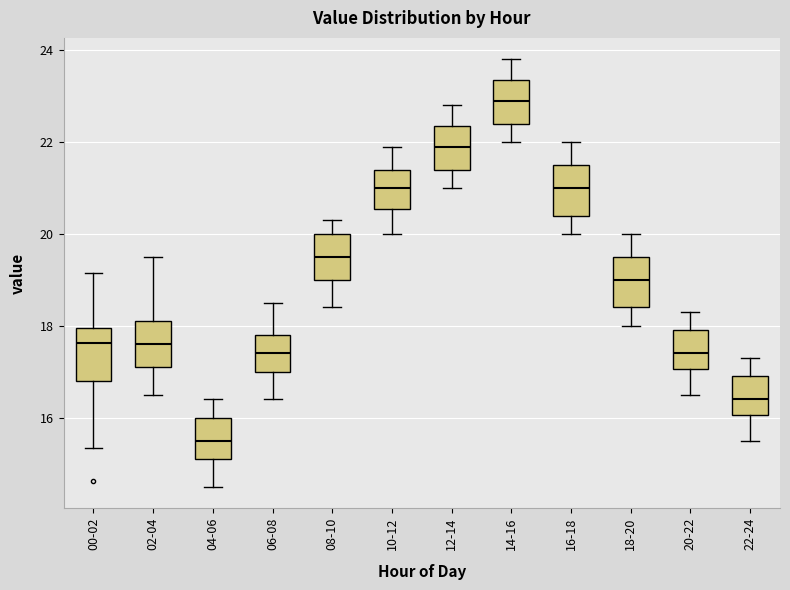

Reading left to right, read every box against the y-axis: the position of its median line, the range the box covers, and the ends of its whiskers. The values are not printed on the chart, so give them approximately, as read against the axis.

00-02: median 17.6, box 16.8 to 18.0, whiskers 15.4 to 19.2
02-04: median 17.6, box 17.2 to 18.2, whiskers 16.6 to 19.6
04-06: median 15.6, box 15.2 to 16.0, whiskers 14.6 to 16.4
06-08: median 17.4, box 17.0 to 17.8, whiskers 16.4 to 18.6
08-10: median 19.6, box 19.0 to 20.0, whiskers 18.4 to 20.4
10-12: median 21.0, box 20.6 to 21.4, whiskers 20.0 to 22.0
12-14: median 22.0, box 21.4 to 22.4, whiskers 21.0 to 22.8
14-16: median 23.0, box 22.4 to 23.4, whiskers 22.0 to 23.8
16-18: median 21.0, box 20.4 to 21.6, whiskers 20.0 to 22.0
18-20: median 19.0, box 18.4 to 19.6, whiskers 18.0 to 20.0
20-22: median 17.4, box 17.0 to 18.0, whiskers 16.6 to 18.4
22-24: median 16.4, box 16.0 to 17.0, whiskers 15.6 to 17.4